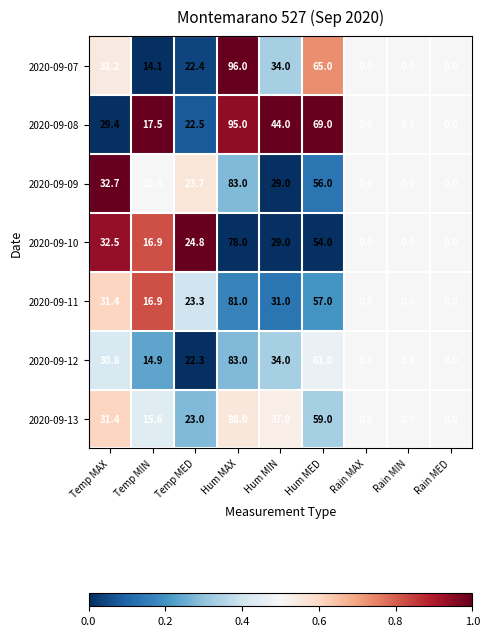

The 2020-09-09 series shows -39.7 at Rain MED. True or false?

False